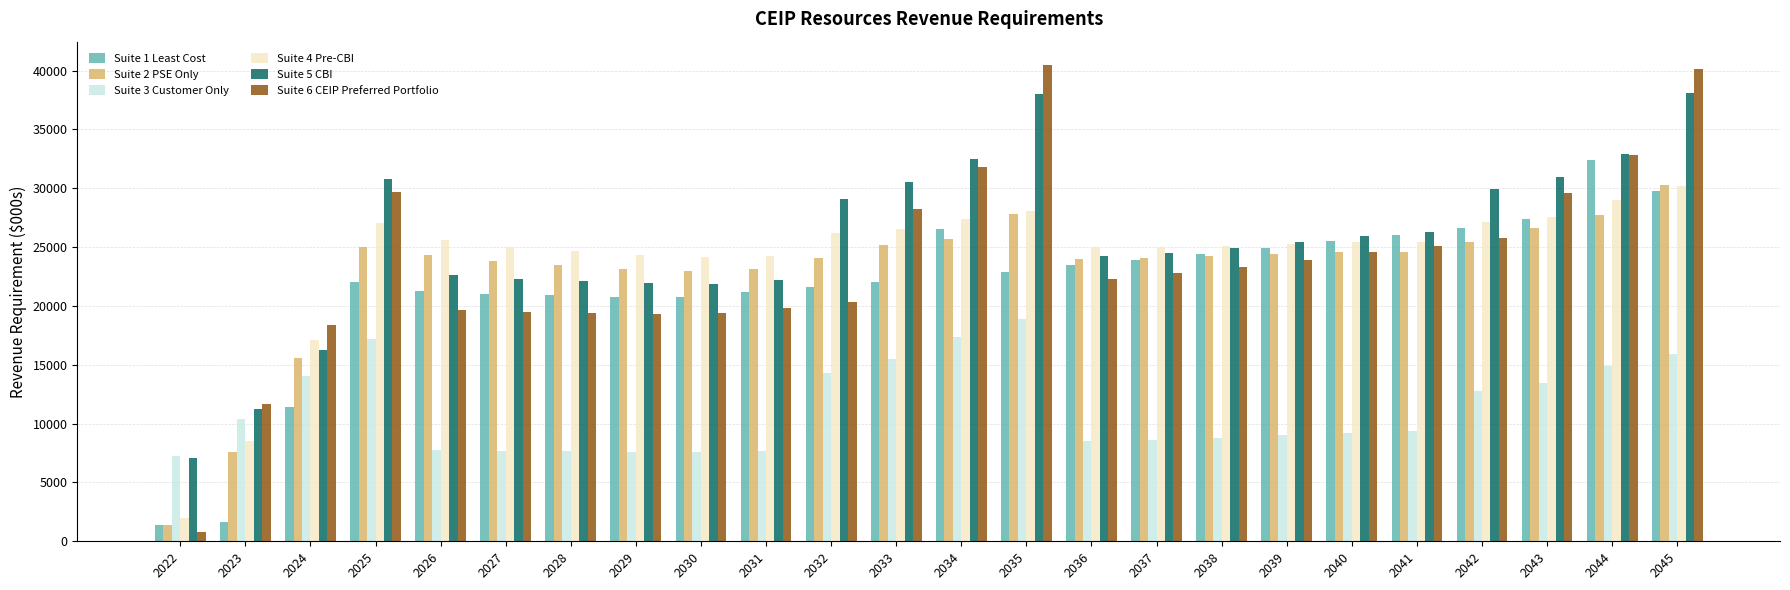

Which series has the largest total across all categories?

Suite 5 CBI